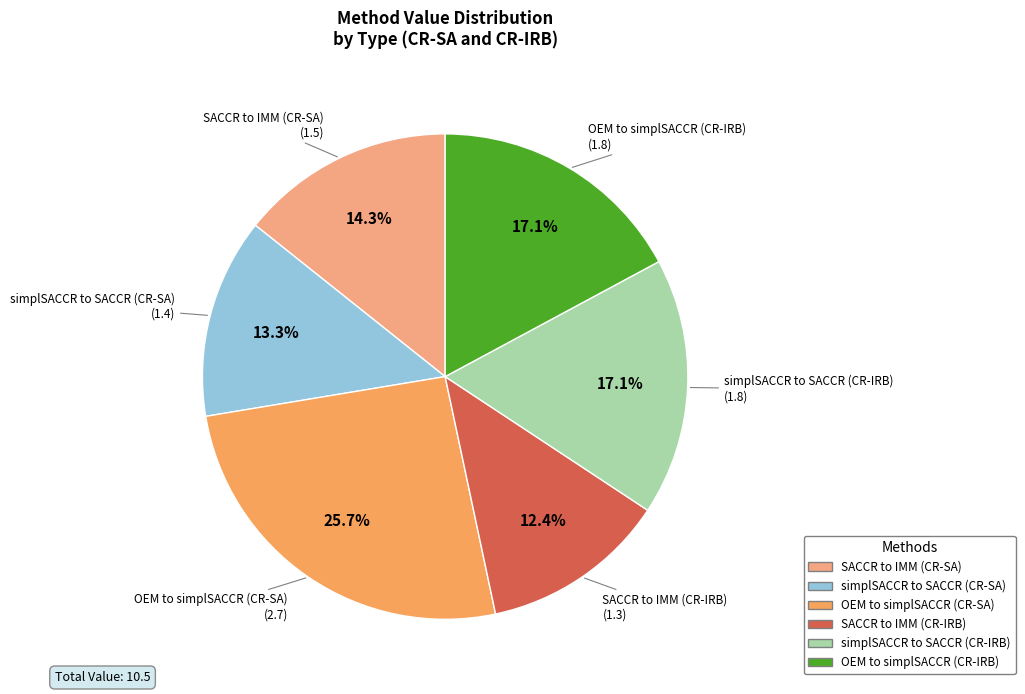

How many slices are in this pie chart?

6